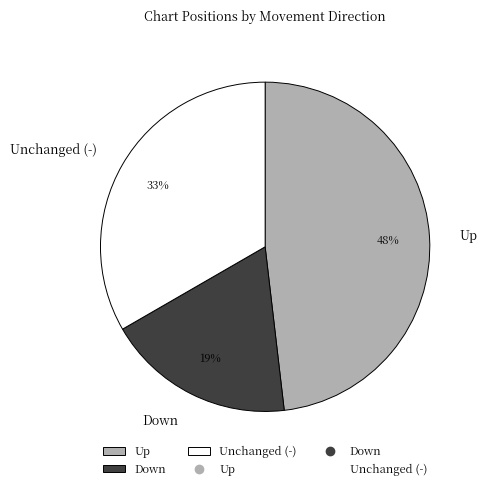

Combined, do Unchanged (-) and Up account for over 50%?

Yes